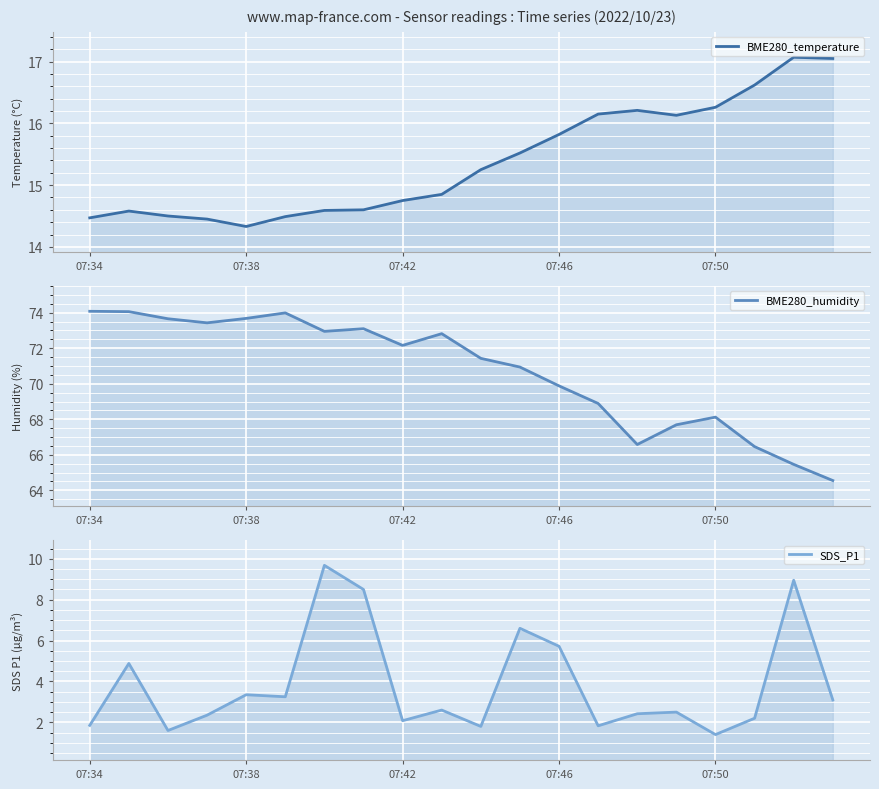

Which has a higher value, 12 or 13?

13